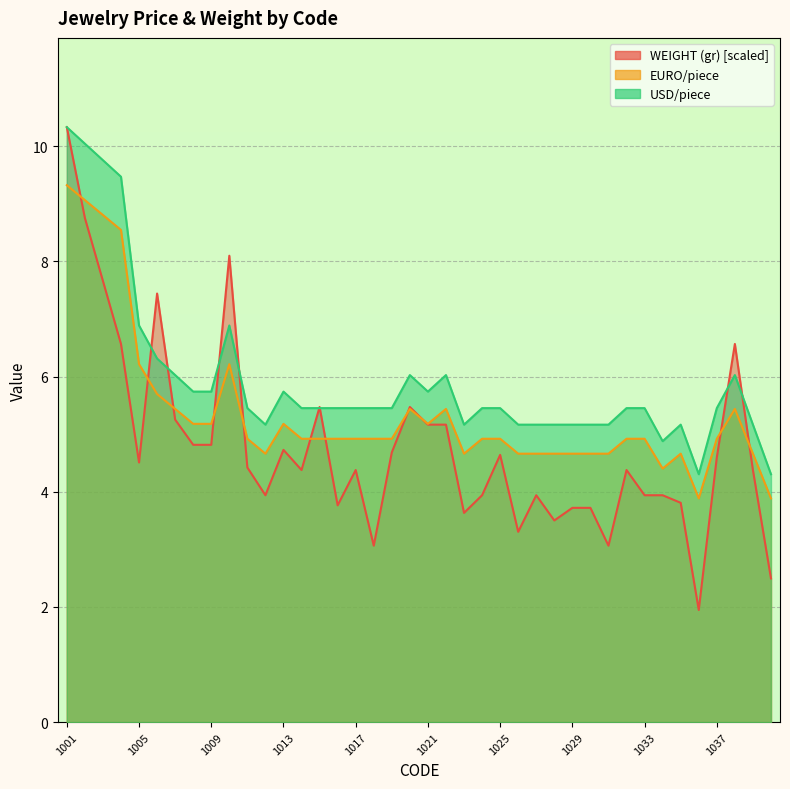

Which series has the largest range (max minus min)?

WEIGHT (gr)